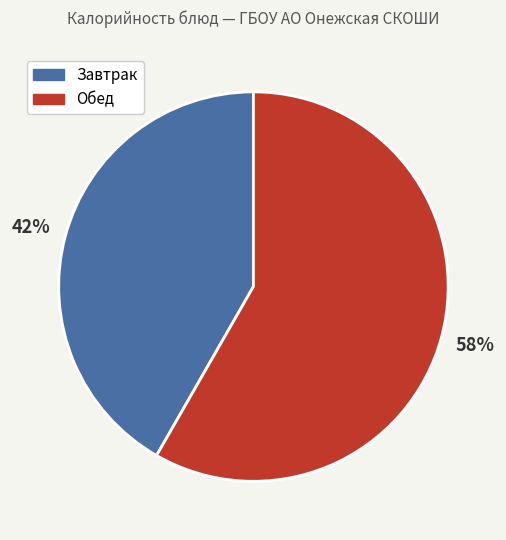

Is there a majority slice in this chart?

Yes